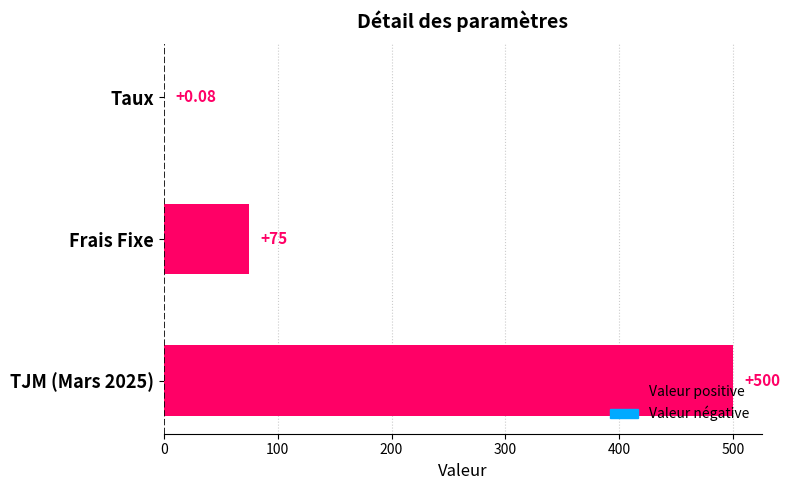

Which has a higher value, TJM (Mars 2025) or Taux?

TJM (Mars 2025)